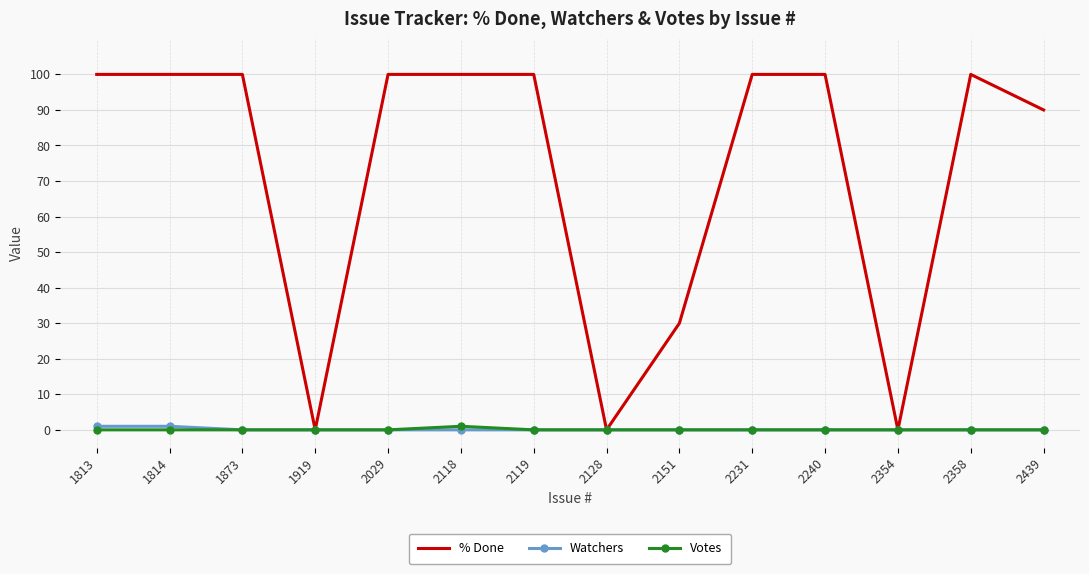

What is the difference between the highest and lowest values at 2119?

100